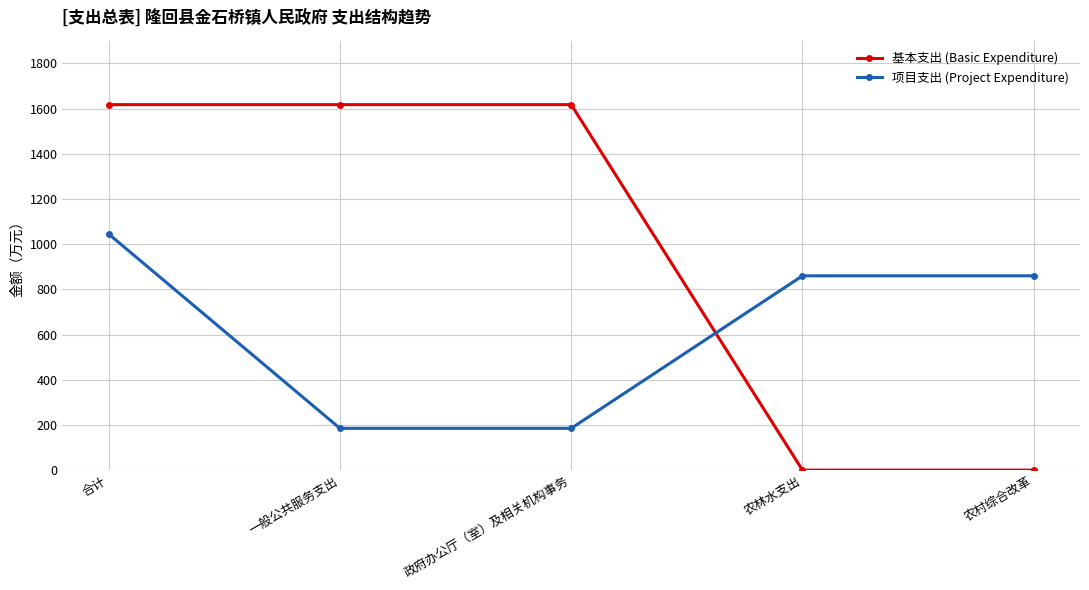

How many lines are shown in the chart?

2